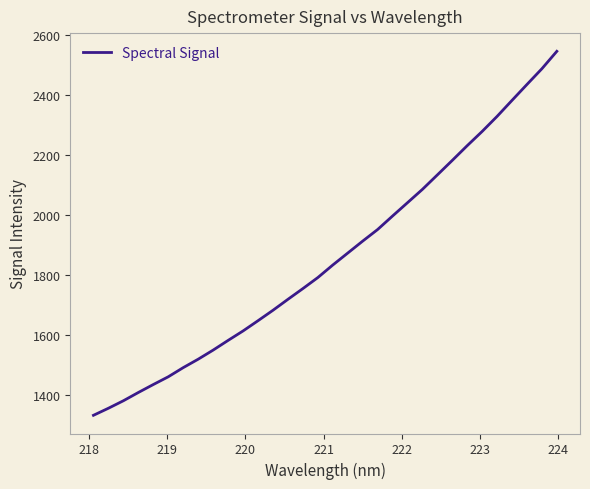

What is the difference between the maximum and minimum values?

1213.8